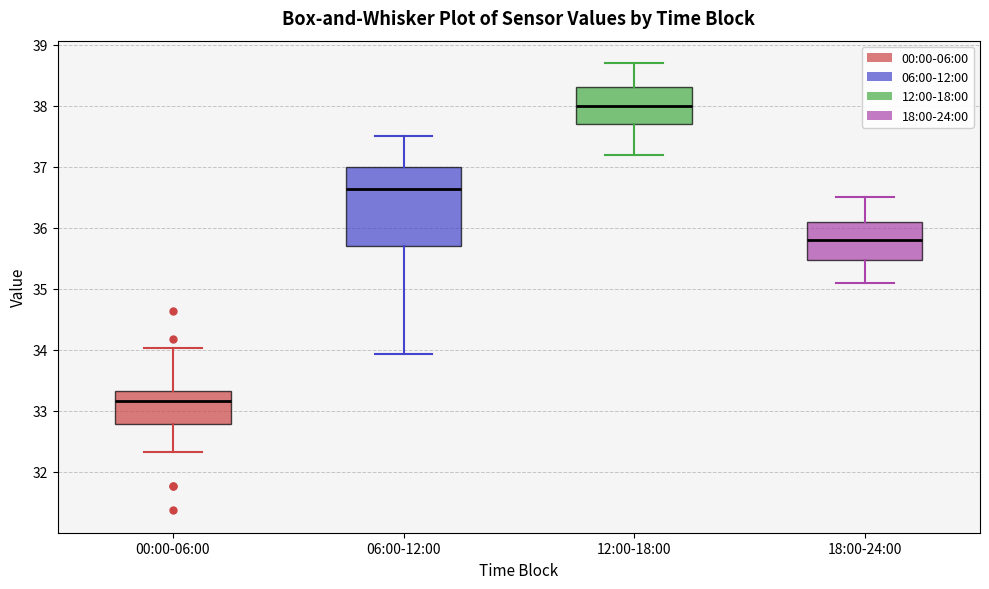

Where does the median line of the box for 18:00-24:00 sit on the y-axis? The values are not printed on the chart, so give them approximately, as read against the axis.

35.8